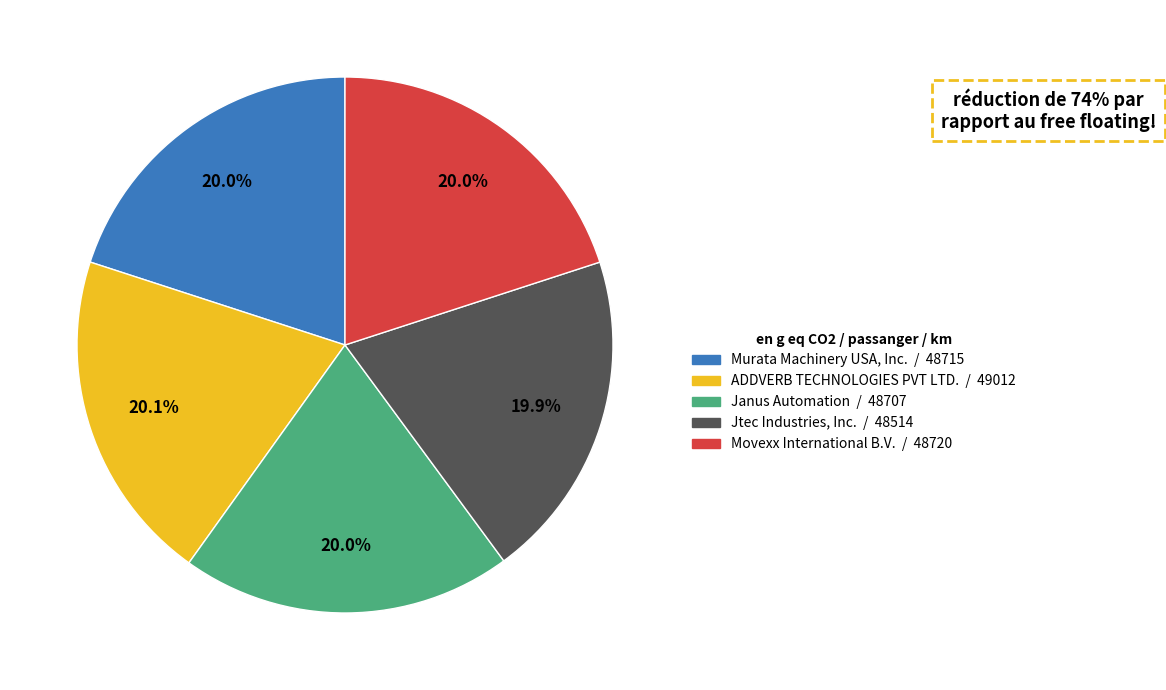

Is it true that Jtec Industries, Inc. is 30% of the pie?

False